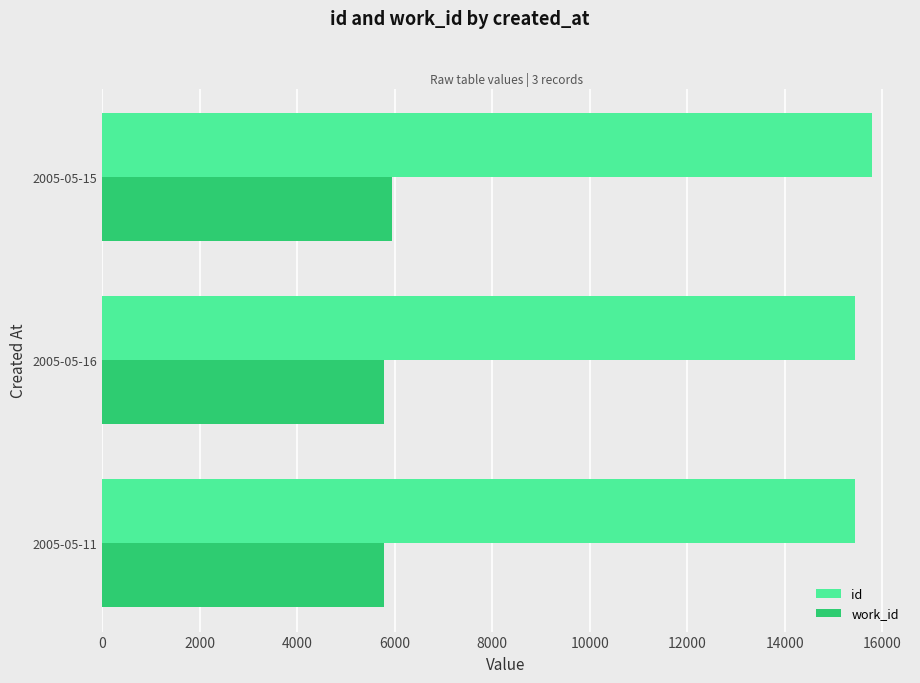

Which series has the largest range (max minus min)?

id